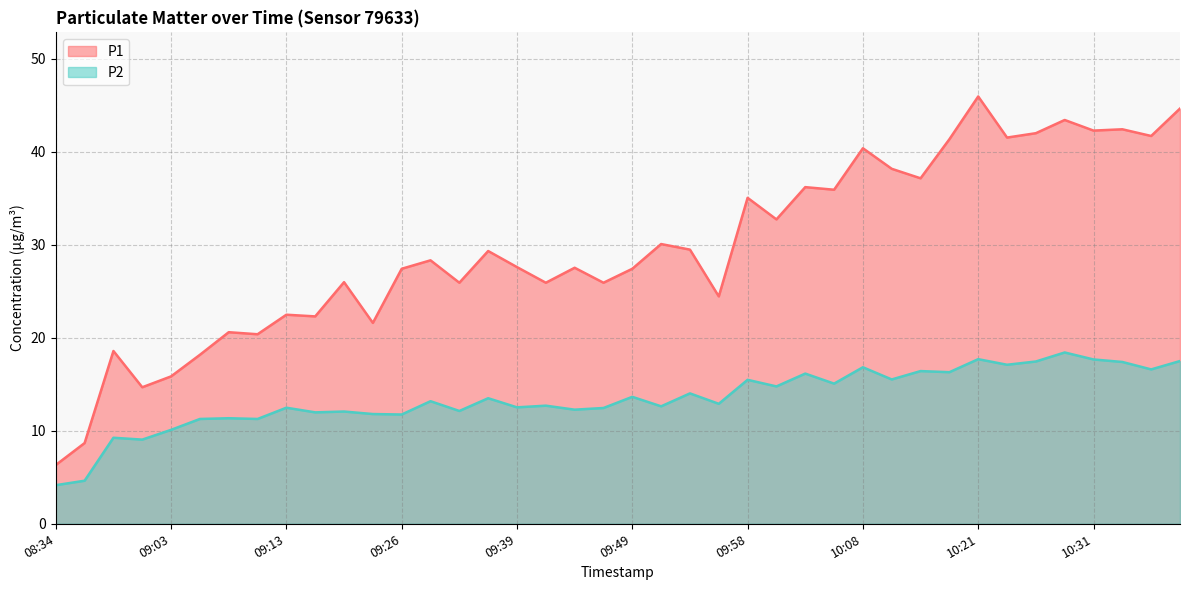

True or false: P2 has a value of 4.6 at 08:37.

True